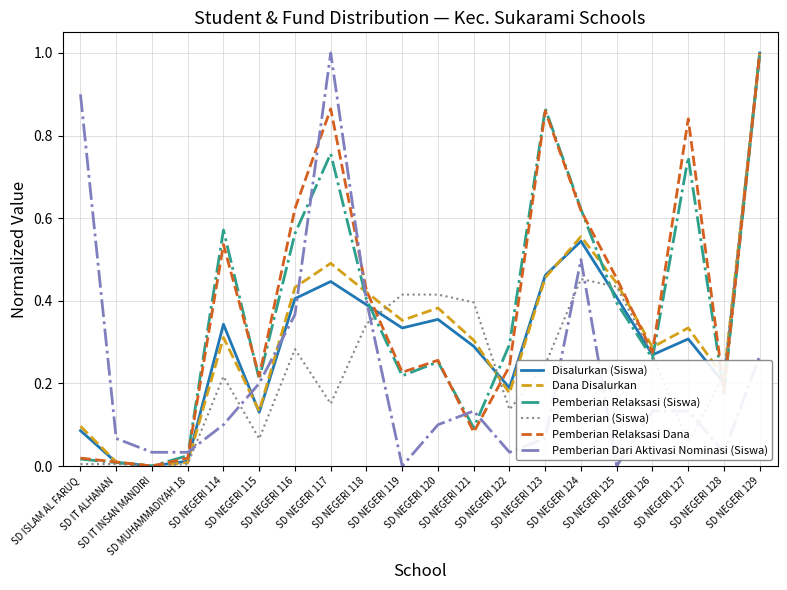

Which category has the highest value in the Dana Disalurkan series?

SD NEGERI 129